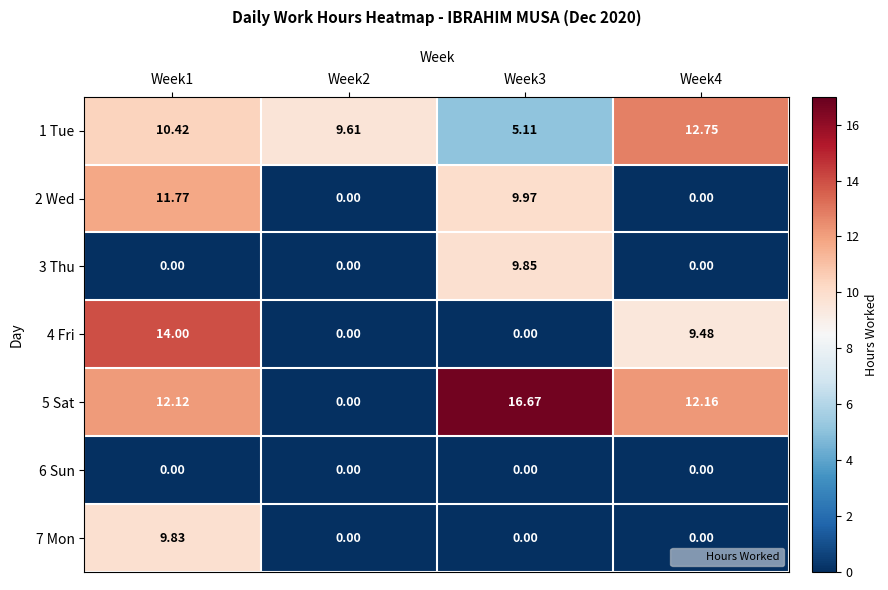

Is the value of 7 Mon at Week2 greater than the value of 5 Sat at Week1?

No